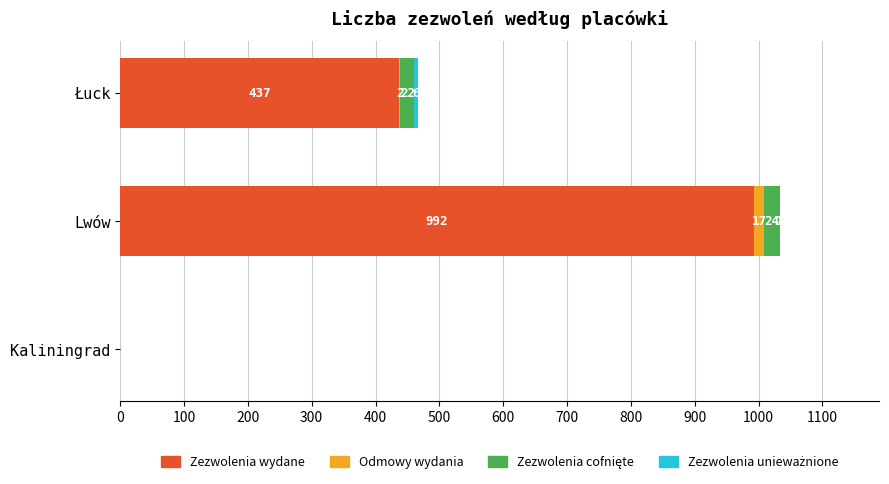

True or false: Zezwolenia wydane has a value of 1624 at Lwów.

False